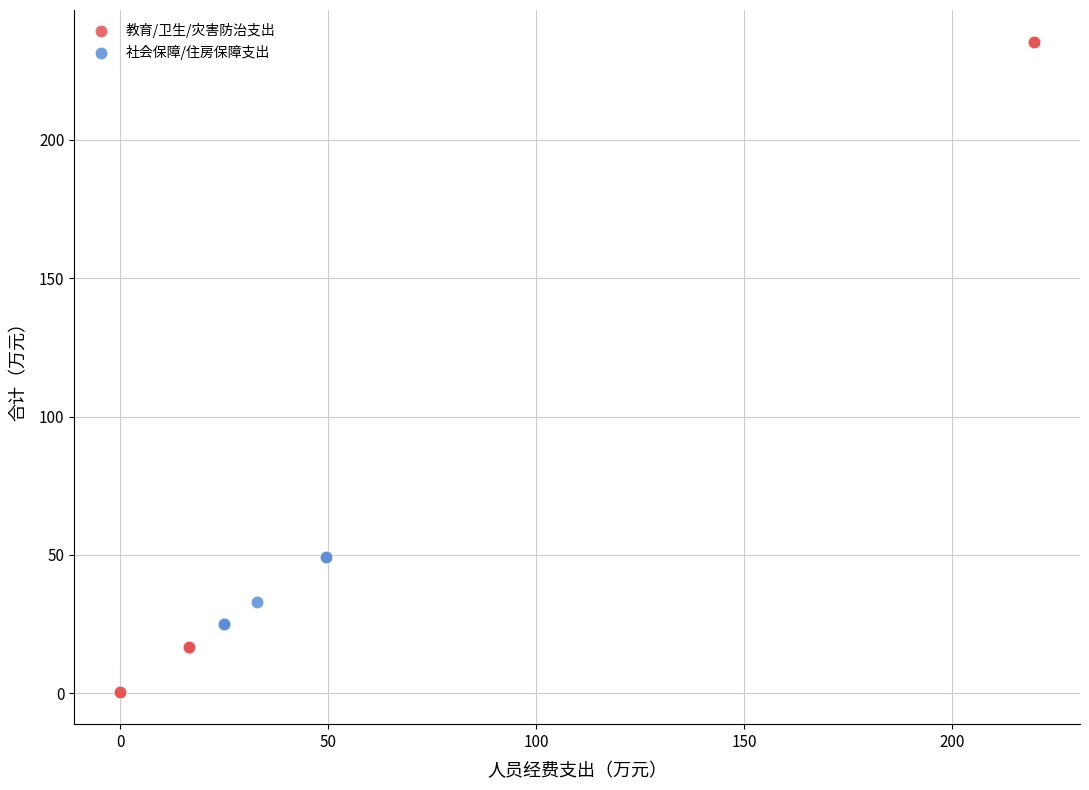

Which series contains the lowest Y value?

教育/卫生/灾害防治支出